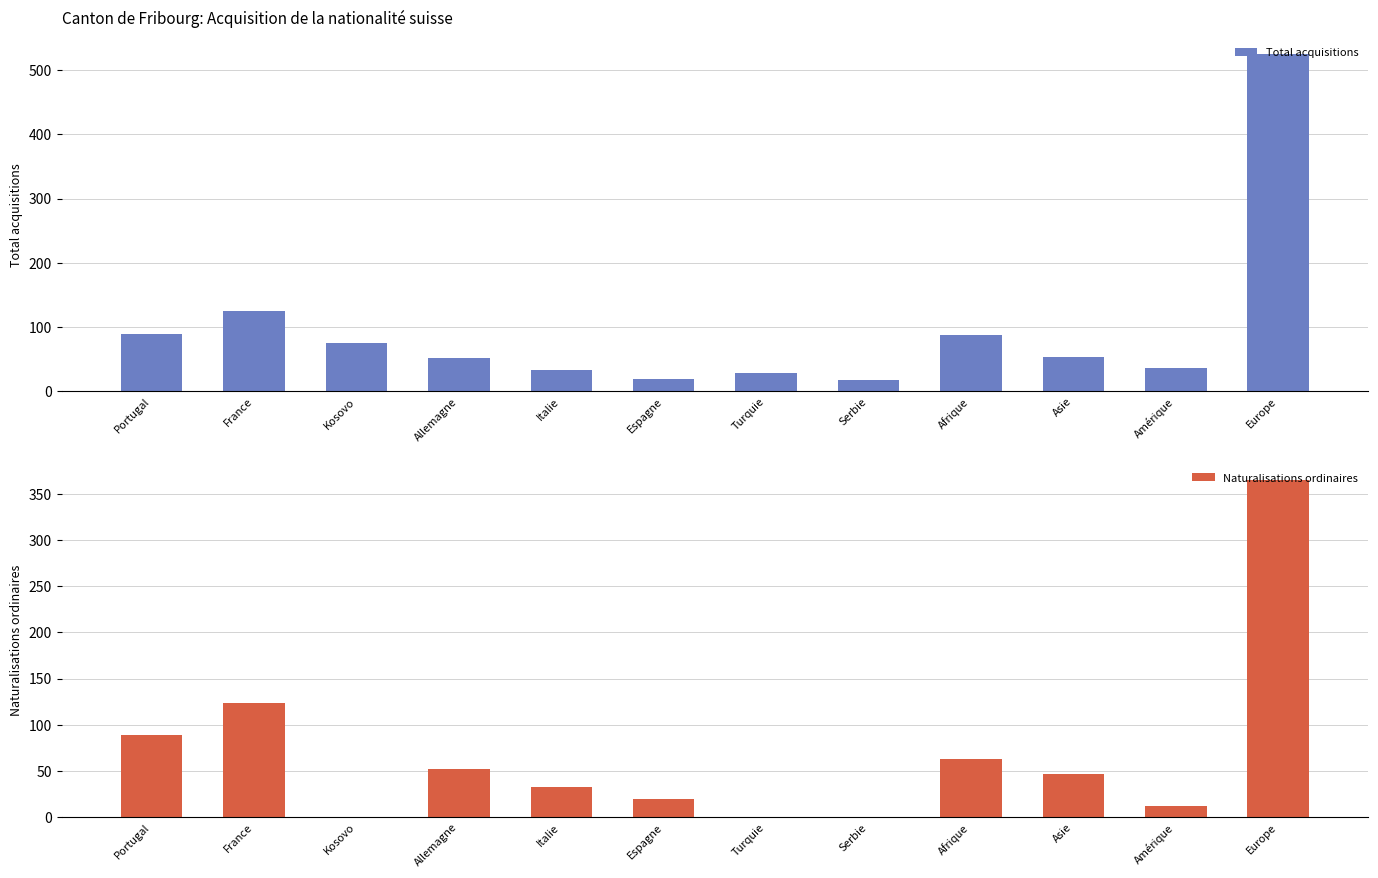

Which series changed the most between Turquie and Afrique?

Naturalisations ordinaires